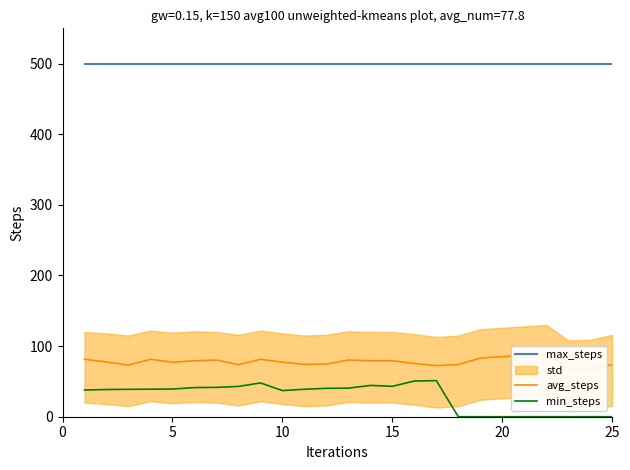

True or false: max_steps and min_steps cross at least once.

False